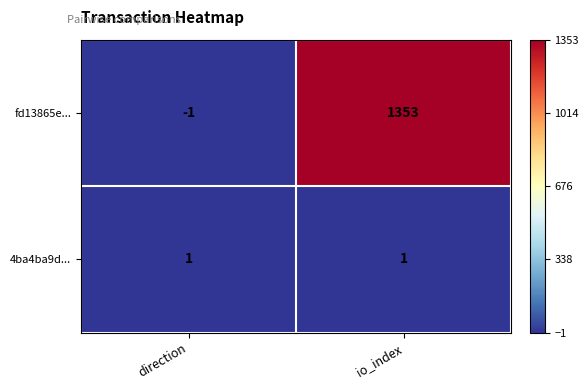

Which series has the largest total across all categories?

fd13865e...